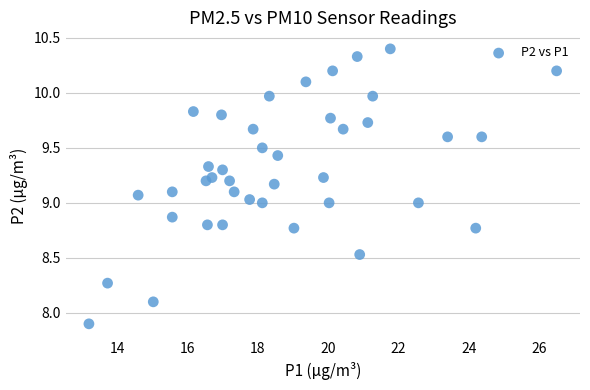

What is the range of Y values (max minus min)?

2.5